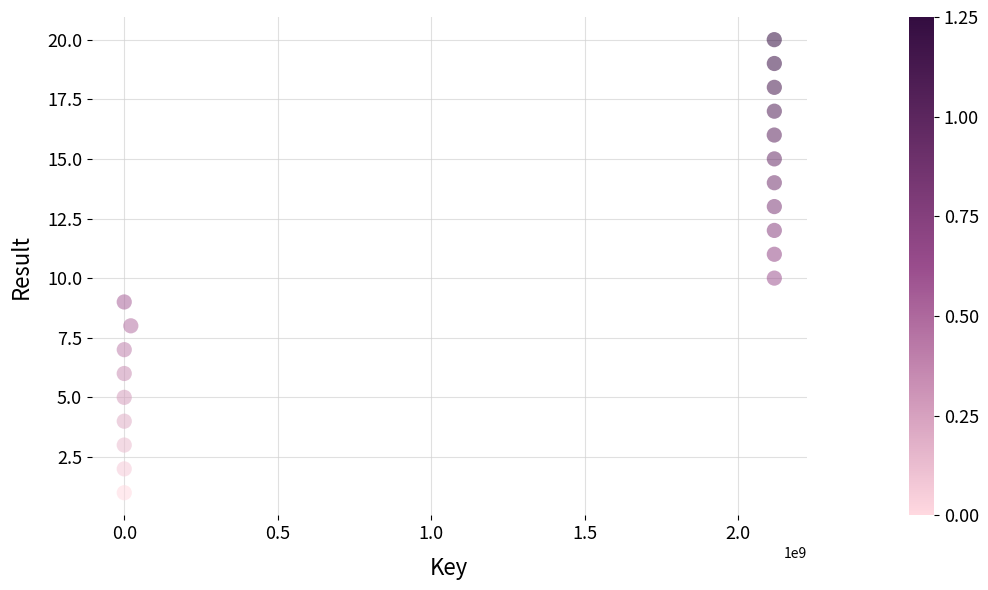

What is the range of Y values (max minus min)?

19